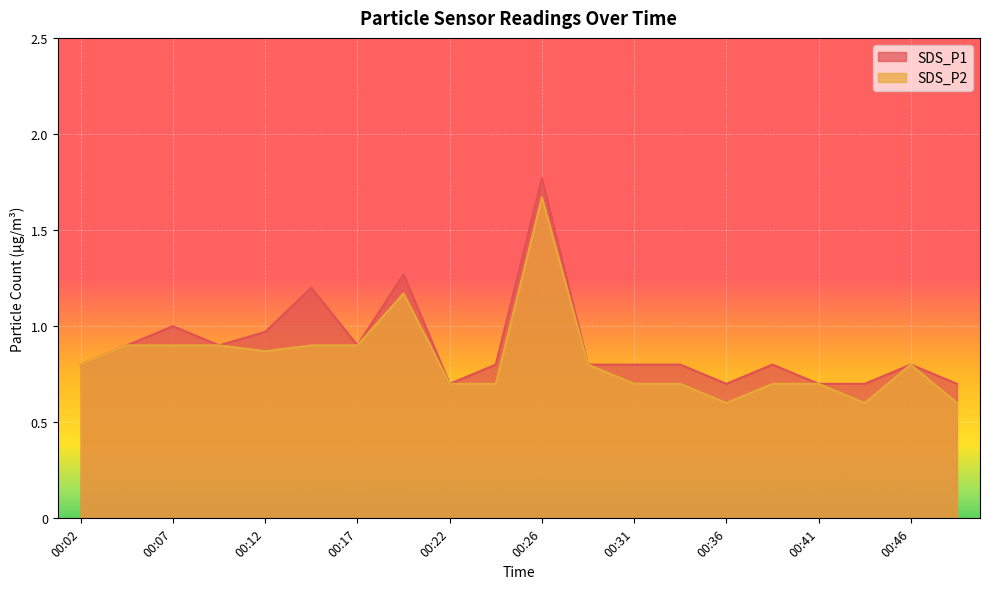

What is the average value of the SDS_P1 series?

0.9